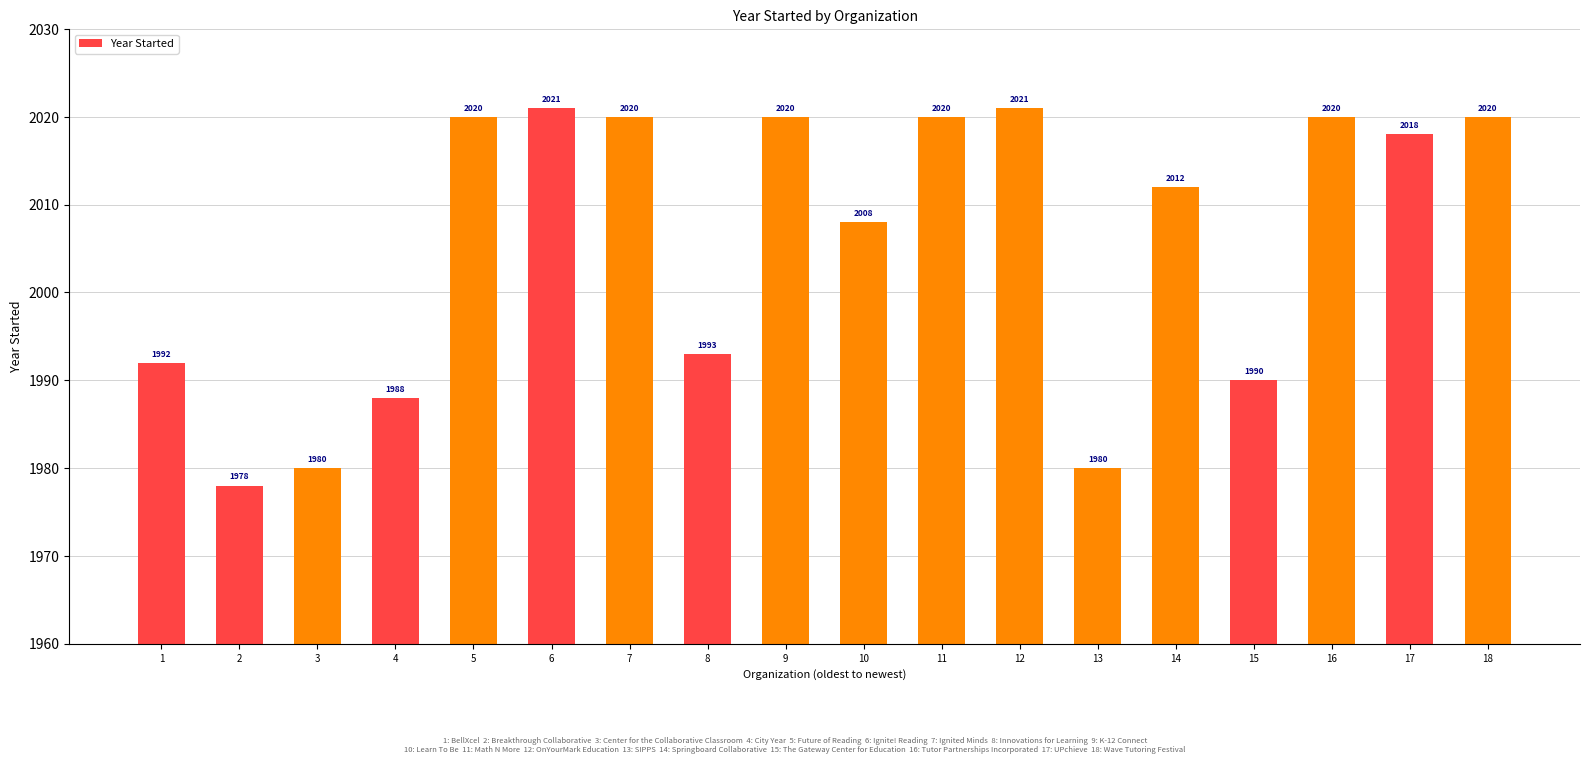

Which has a higher value, 14 or 4?

14